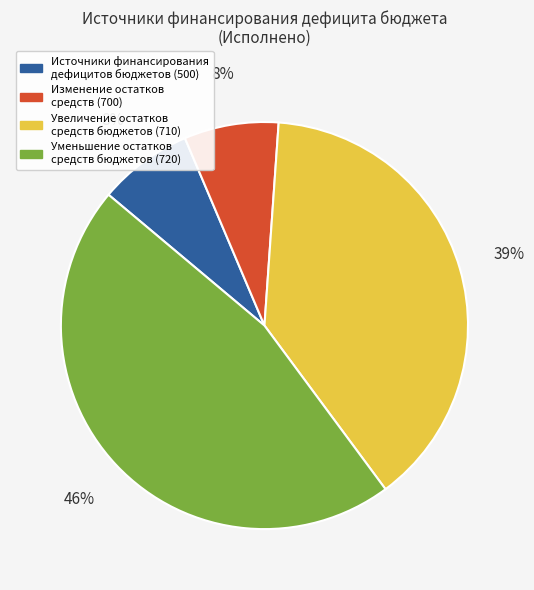

Between Уменьшение остатков средств бюджетов (720) and Увеличение остатков средств бюджетов (710), which is larger?

Уменьшение остатков средств бюджетов (720)